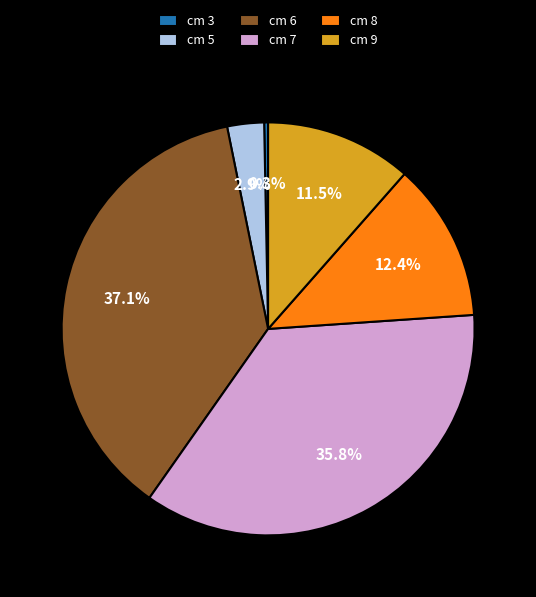

Count the number of slices in the pie.

6